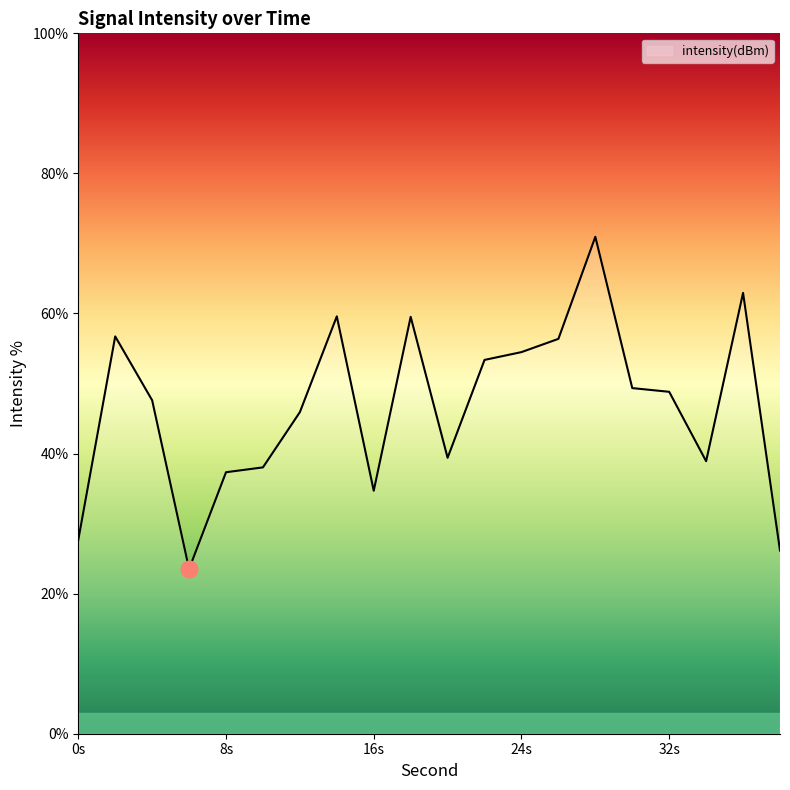

What is the minimum value shown in the chart?

23.5